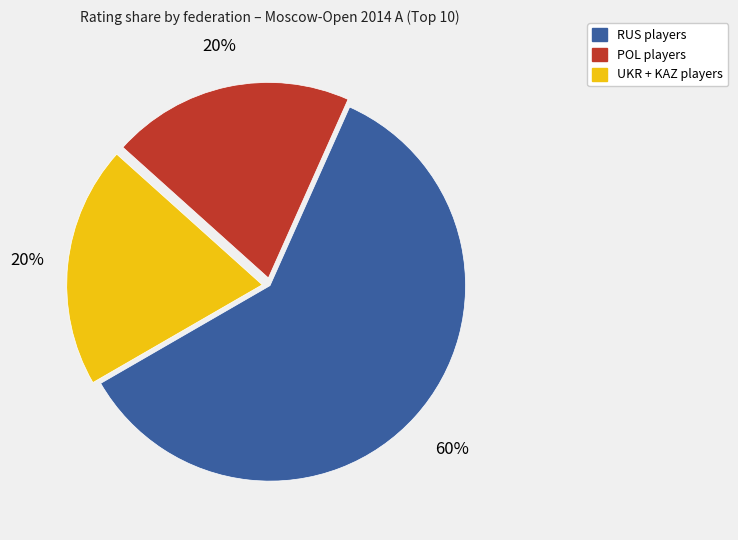

To the nearest percent, what is the average slice percentage?

33%